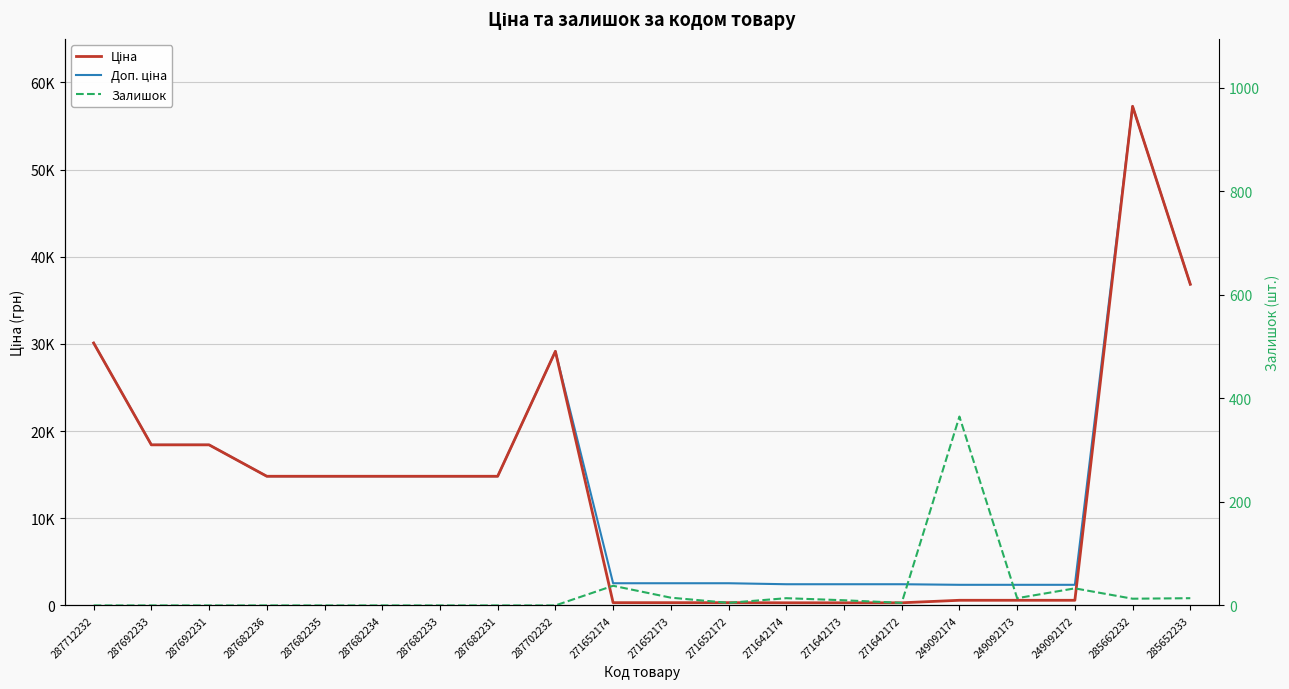

True or false: Ціна and Доп. ціна intersect in this chart.

False